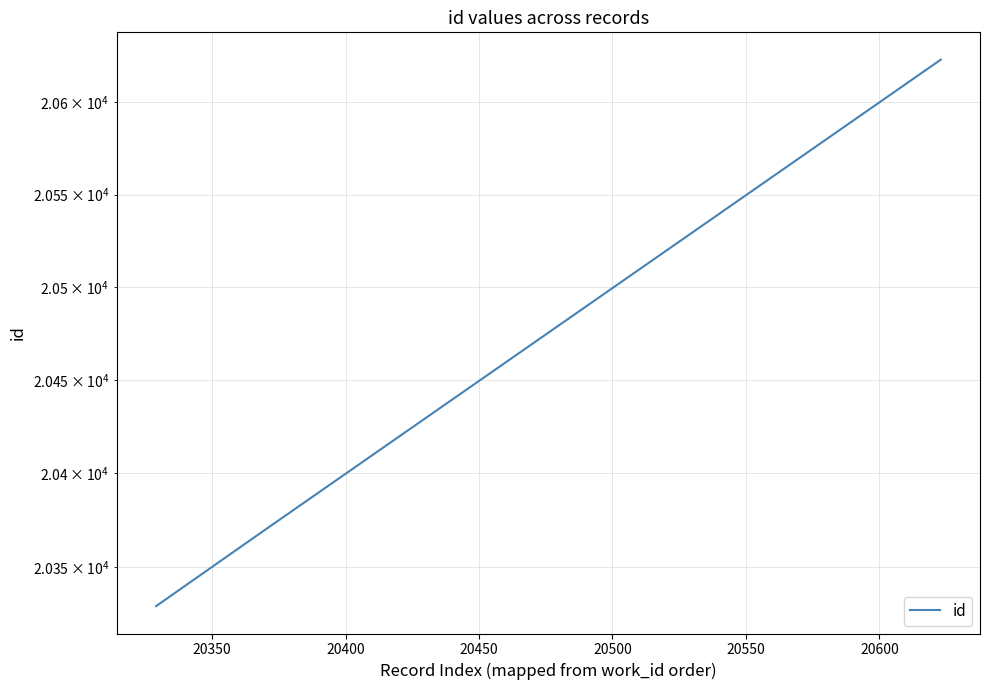

How many data points are above 20368?

2